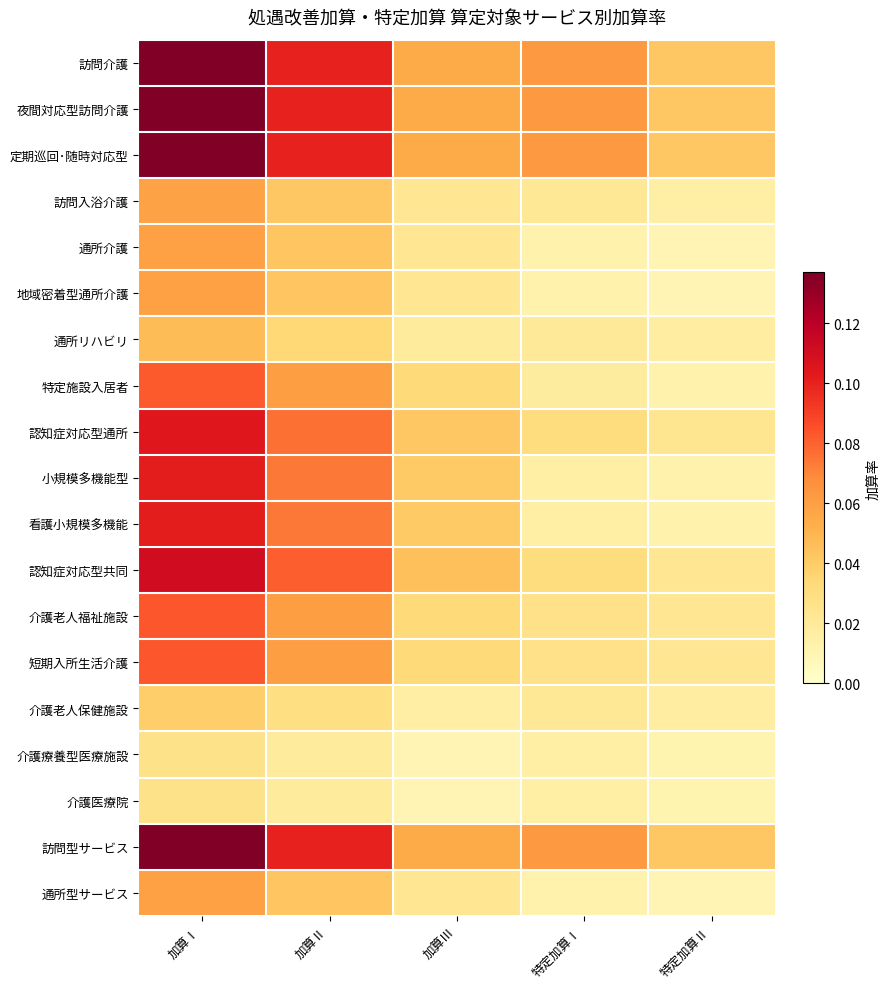

Which series has the largest range (max minus min)?

訪問介護